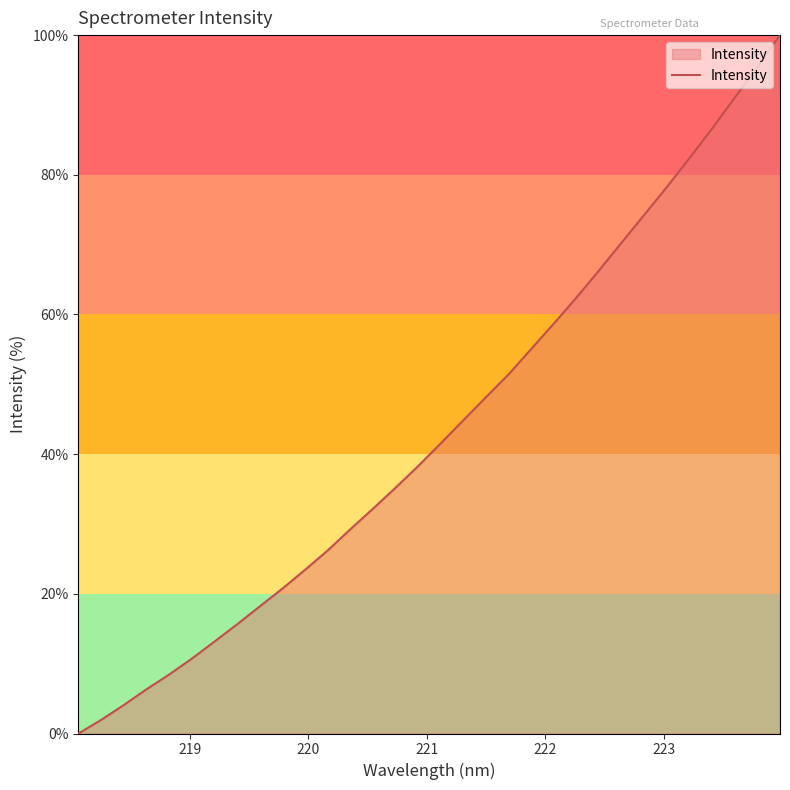

What is the greatest value displayed?

100.0